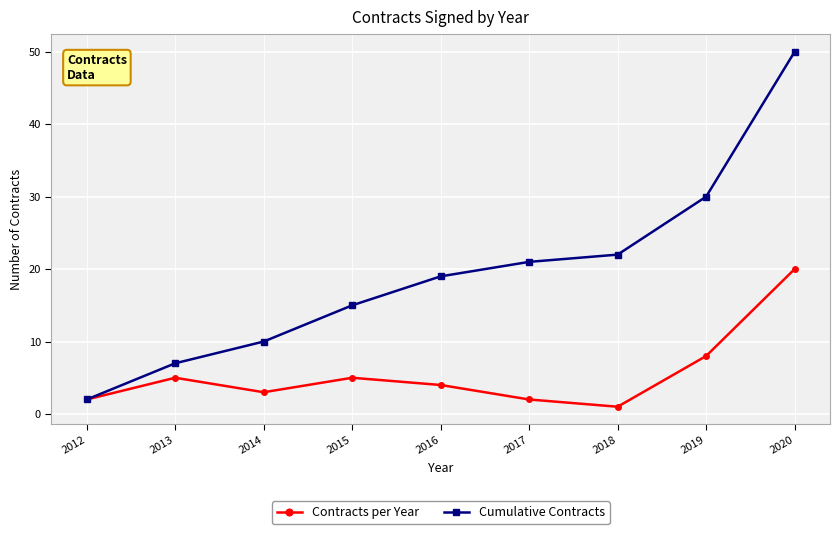

How many series are shown in this chart?

2